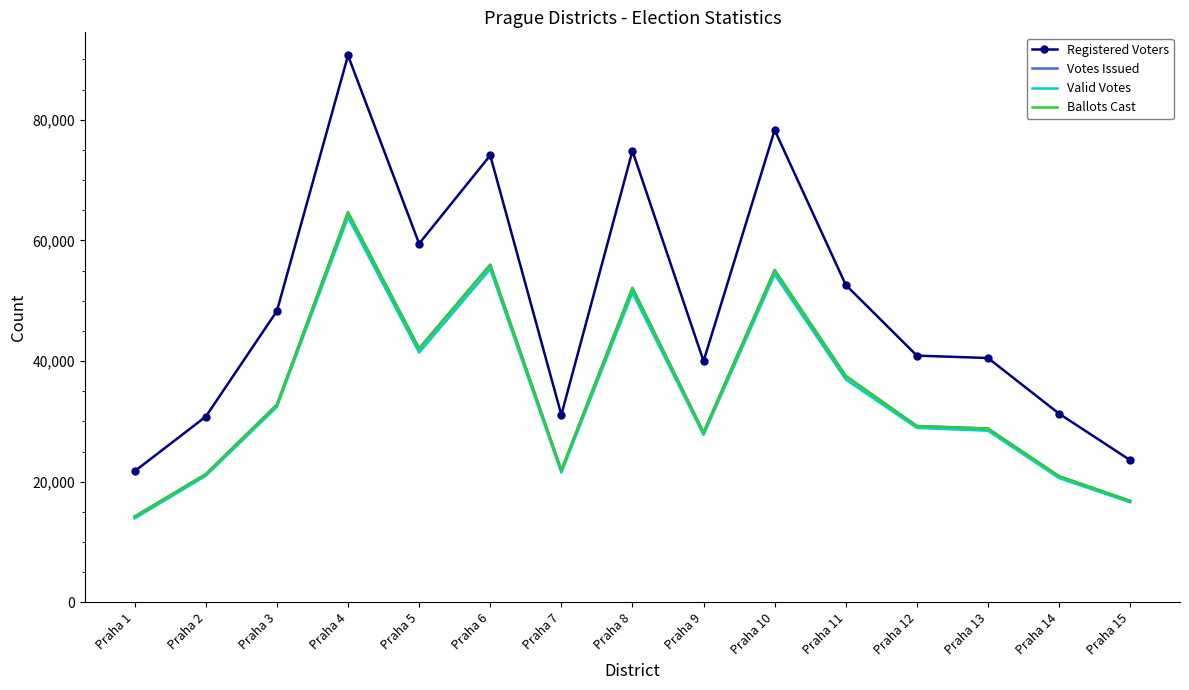

Which series changed the most between Praha 4 and Praha 9?

Registered Voters